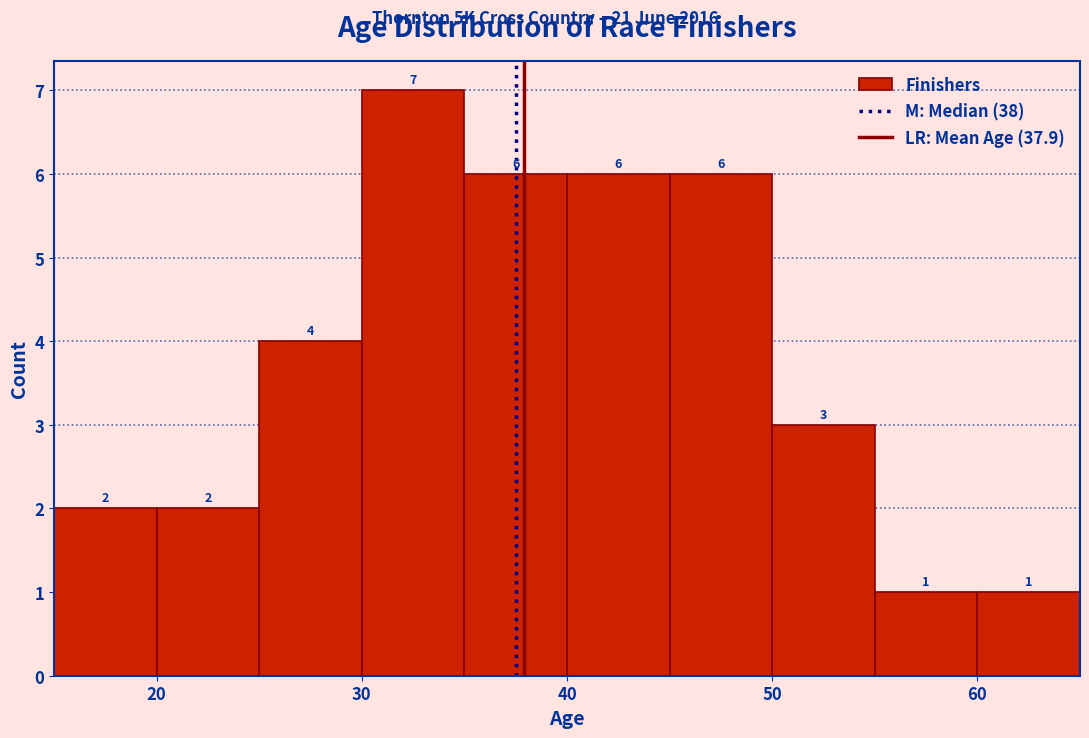

Reading left to right, transcribe this chart: for each bar, give the range it covers on the x-axis and its height.

15 to 20: 2
20 to 25: 2
25 to 30: 4
30 to 35: 7
35 to 40: 6
40 to 45: 6
45 to 50: 6
50 to 55: 3
55 to 60: 1
60 to 65: 1